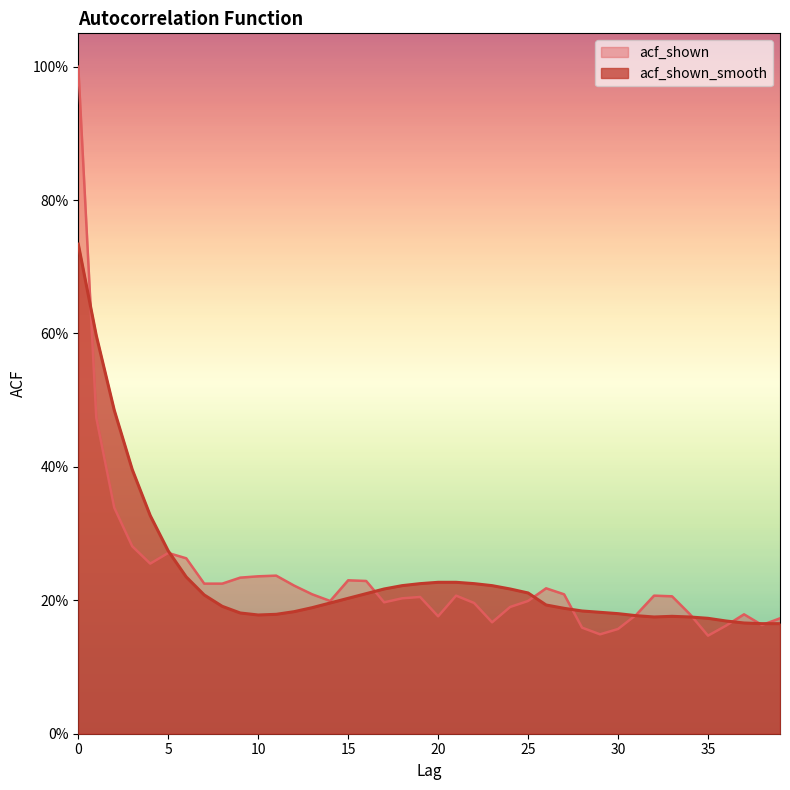

Where do acf_shown_smooth and acf_shown first cross each other?

0 and 1